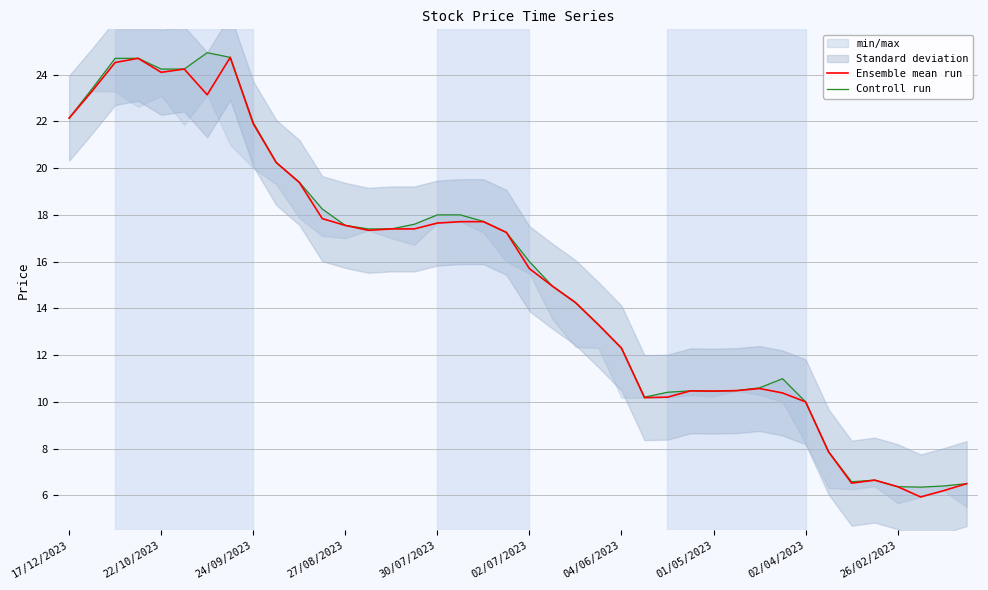

Reading left to right, what are all the values shown in this chart?

Ensemble mean run: 22.1	23.3	24.5	24.7	24.1	24.2	23.1	24.7	21.9	20.2	19.4	17.8	17.6	17.3	17.4	17.4	17.6	17.7	17.7	17.2	15.7	14.9	14.2	13.3	12.3	10.2	10.2	10.5	10.5	10.5	10.6	10.4	10.0	7.9	6.5	6.7	6.4	5.9	6.2	6.5
Controll run: 22.1	23.4	24.7	24.7	24.2	24.2	24.9	24.7	21.9	20.2	19.4	18.2	17.6	17.4	17.4	17.6	18.0	18.0	17.7	17.2	16.0	14.9	14.2	13.3	12.3	10.2	10.4	10.5	10.5	10.5	10.6	11.0	10.0	7.9	6.6	6.7	6.4	6.3	6.4	6.5